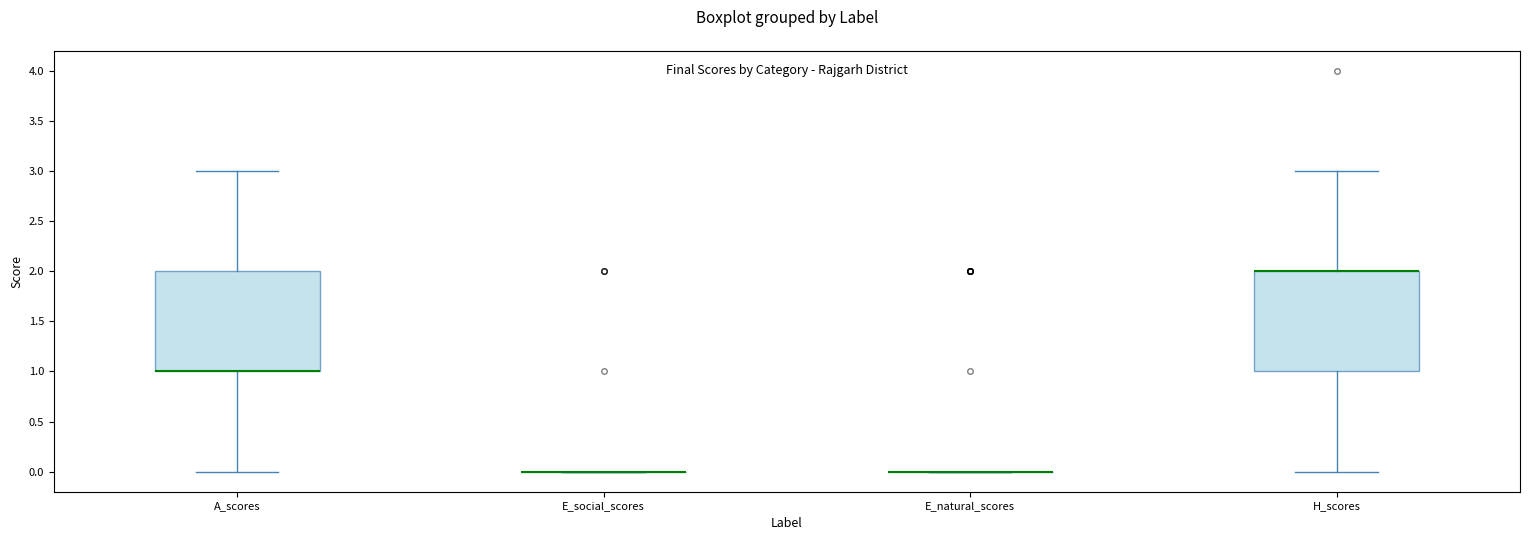

Reading left to right, transcribe this box plot: for each box, give where its median line is, the range the box spans, and where its two whiskers end, as read against the y-axis. The values are not printed on the chart, so give them approximately, as read against the axis.

A_scores: median 1 (drawn on the box's lower edge), box 1 to 2, whiskers 0 to 3
E_social_scores: box collapsed to a line at 0, whiskers 0 to 0
E_natural_scores: box collapsed to a line at 0, whiskers 0 to 0
H_scores: median 2 (drawn on the box's upper edge), box 1 to 2, whiskers 0 to 3